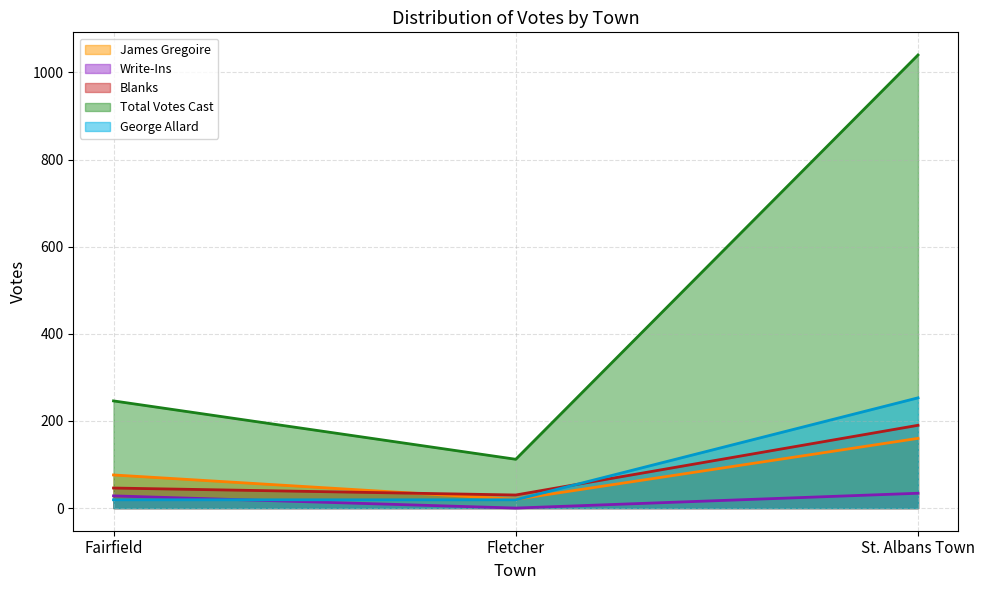

List the series in order of their peak value, lowest first.

Write-Ins, James Gregoire, Blanks, George Allard, Total Votes Cast